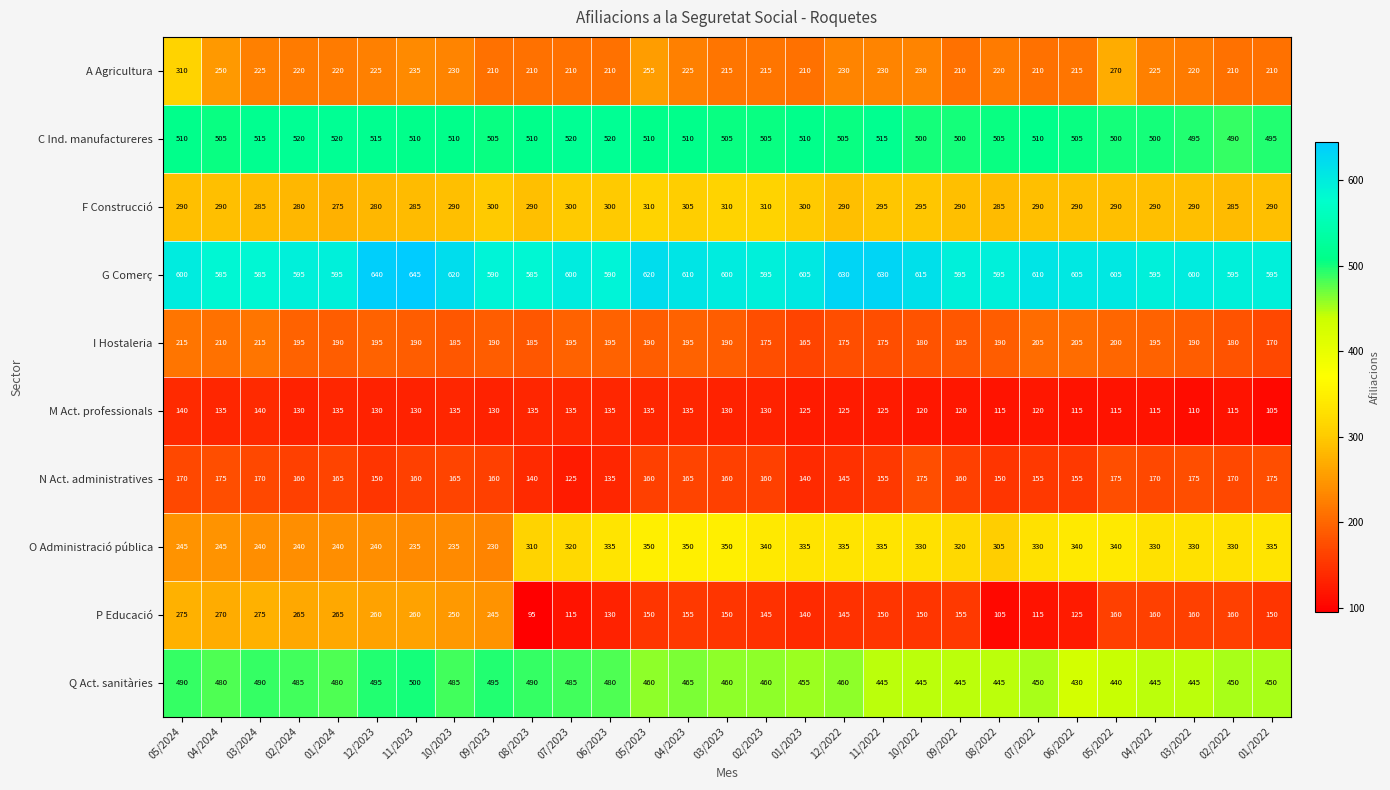

What is the total value across all series at 02/2023?

3035